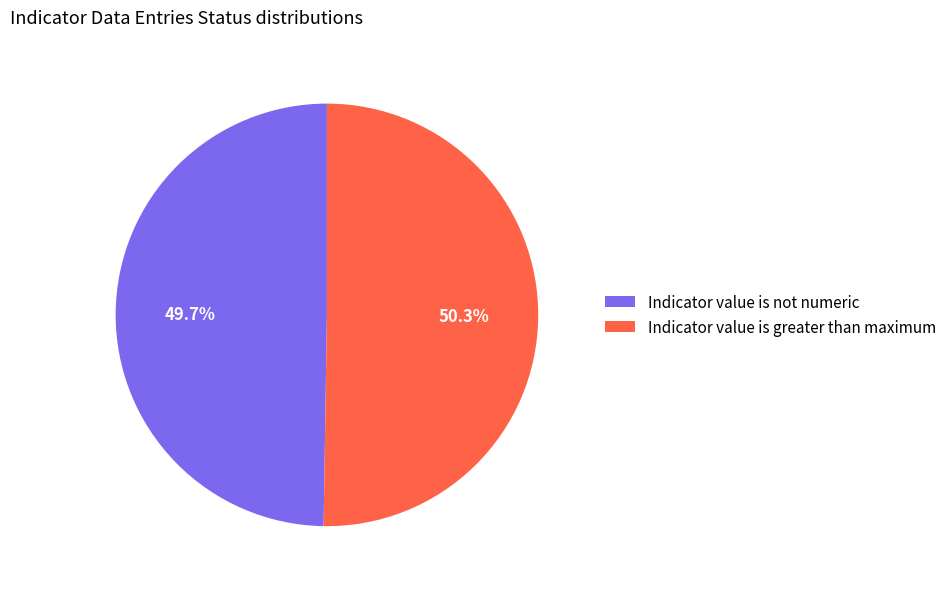

What is the ratio of the value at Indicator value is not numeric to the value at Indicator value is greater than maximum?

1.0